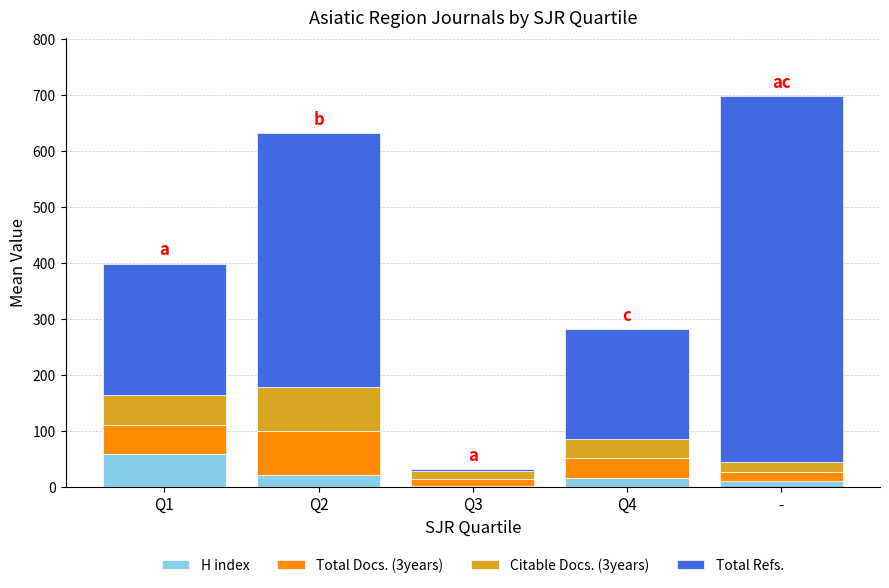

Reading left to right, list the values for the H index series.

Q1=58.0	Q2=20.8	Q3=1.8	Q4=15.3	-=10.3